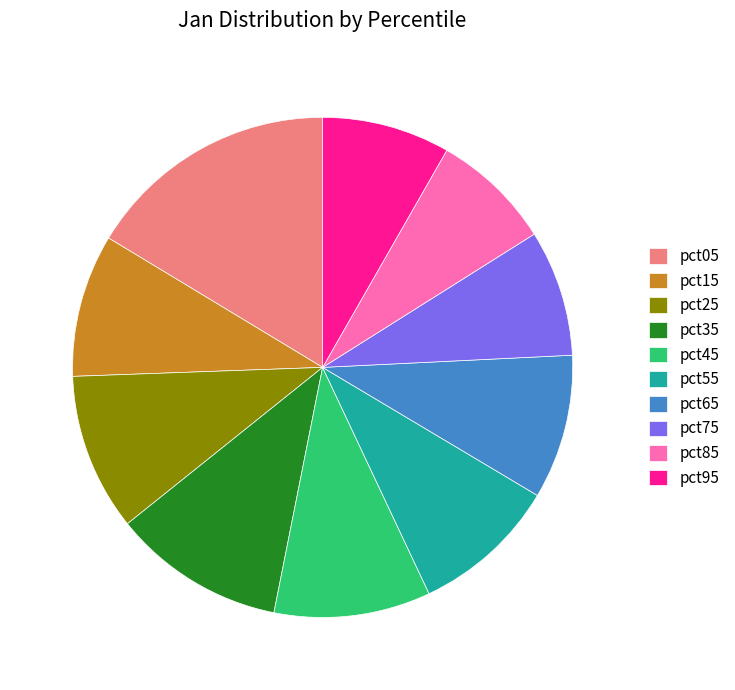

Between pct25 and pct55, which is larger?

pct25